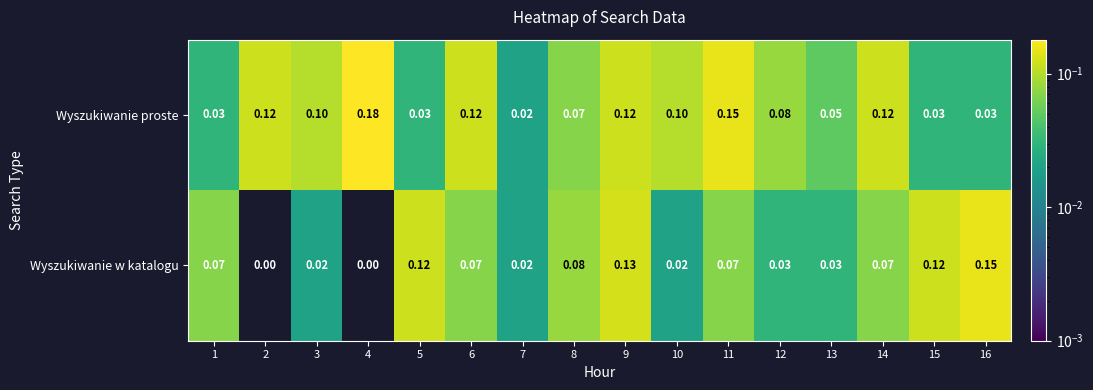

Rank the series by their maximum value, from lowest to highest.

Wyszukiwanie w katalogu, Wyszukiwanie proste